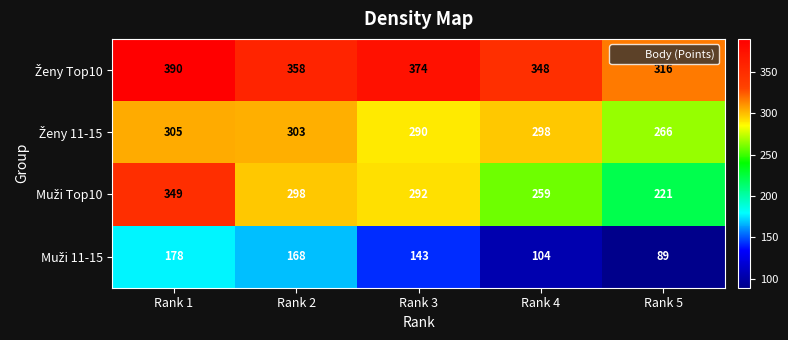

At which category does the chart reach its minimum across all series?

Rank 5